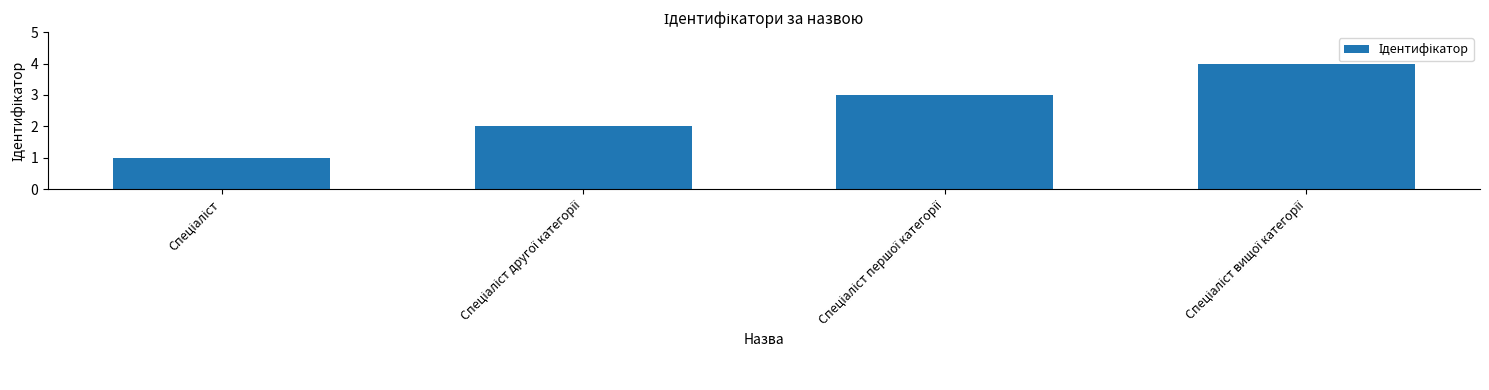

What is the sum of all values?

10